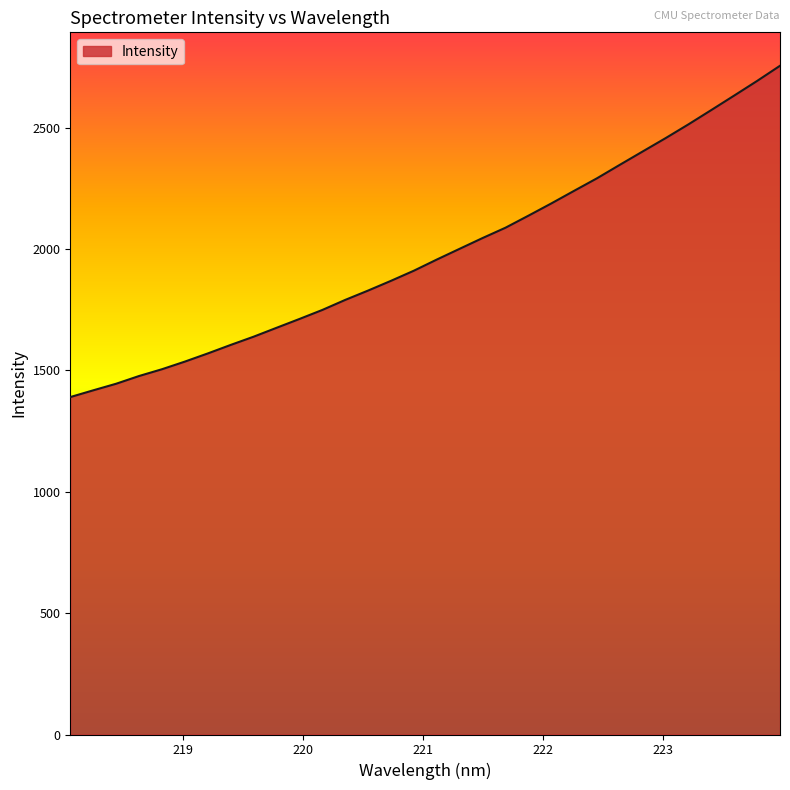

What is the maximum value shown in the chart?

2754.7